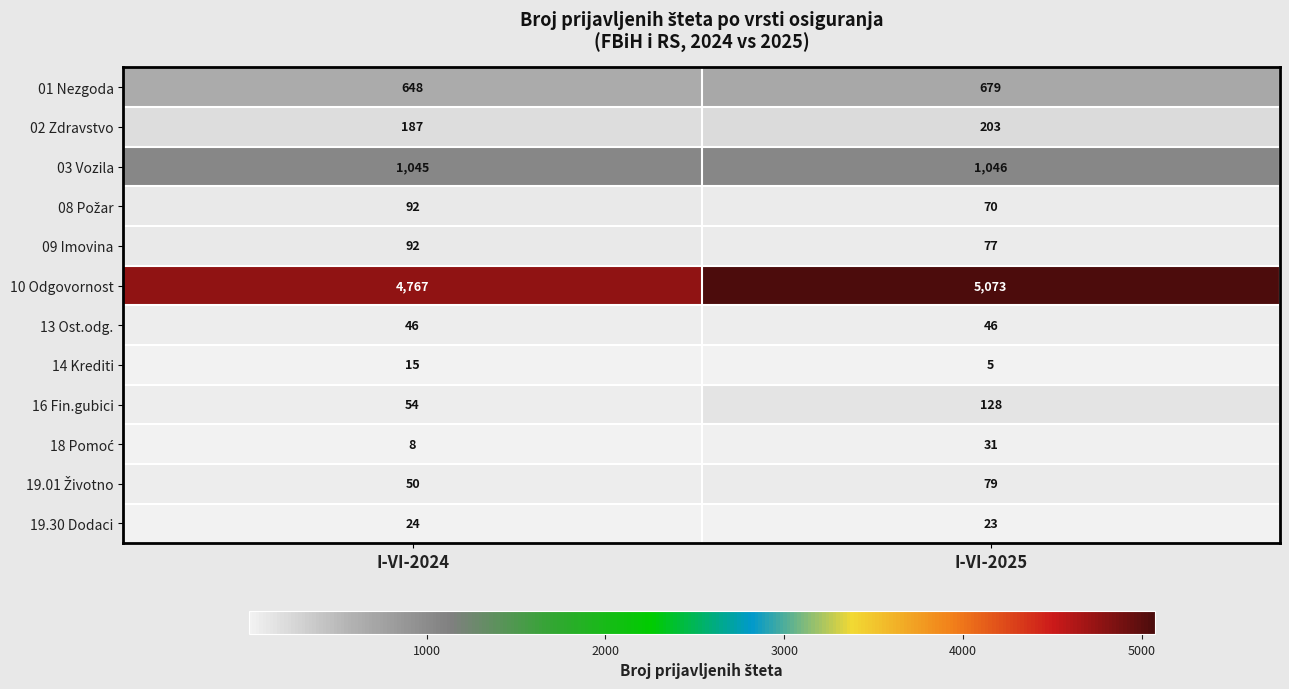

At which category is the sum across all series the highest?

I-VI-2025